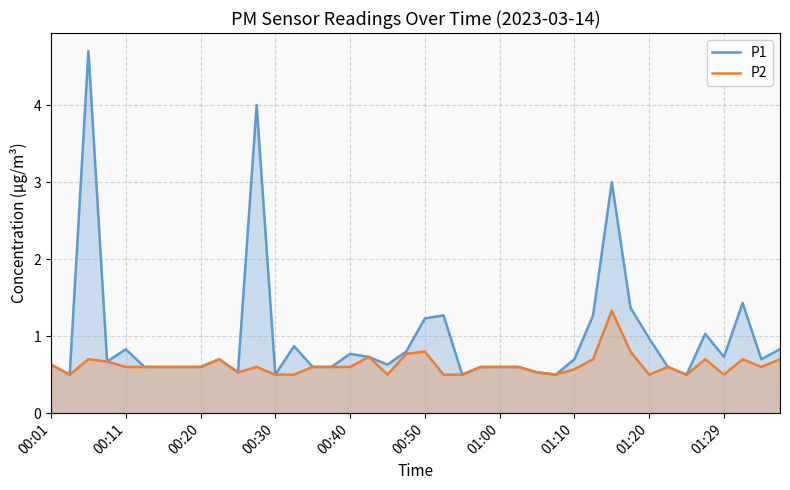

What is the value of the P2 point at the 16th from the left?

0.6